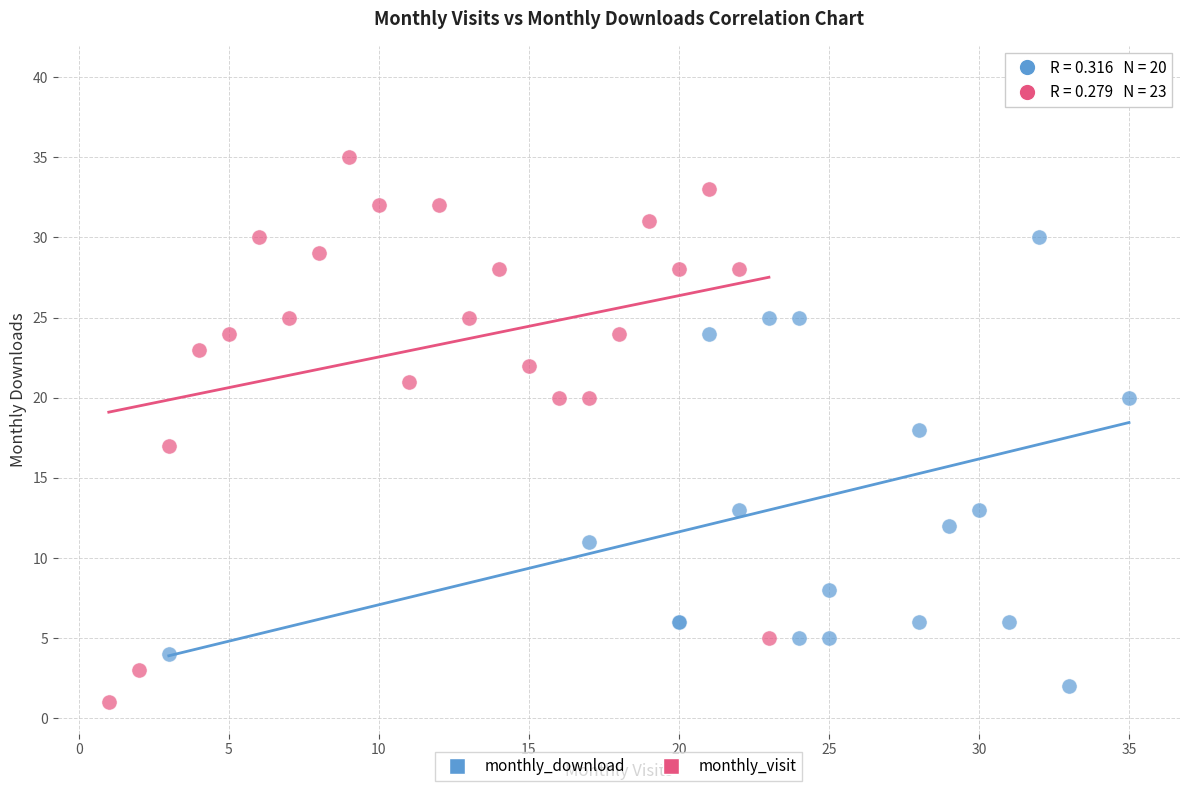

Which series has the widest spread of Y values?

monthly_download